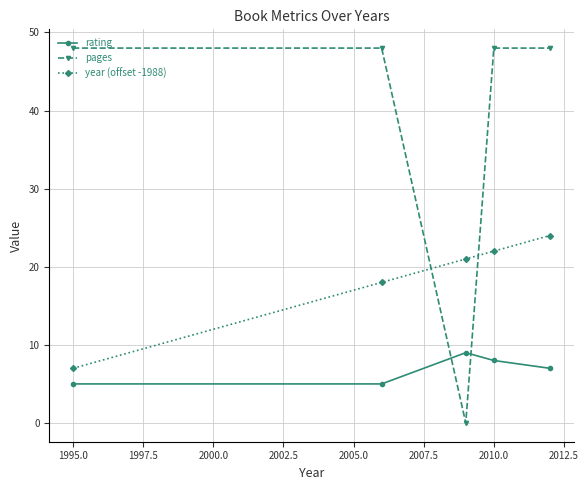

List the series in order of their overall mean, lowest first.

rating, year (offset -1988), pages